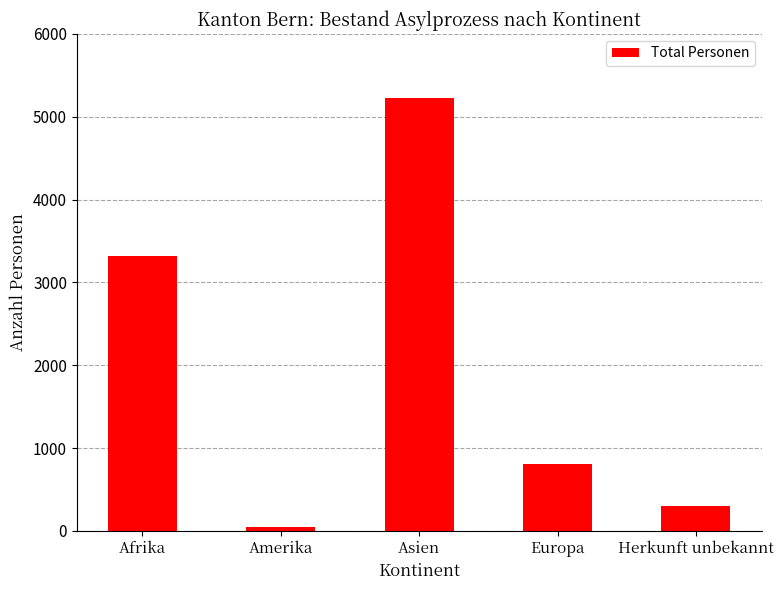

Reading right to left, transcribe all the data shown in this chart.

Herkunft unbekannt=302	Europa=802	Asien=5230	Amerika=42	Afrika=3323